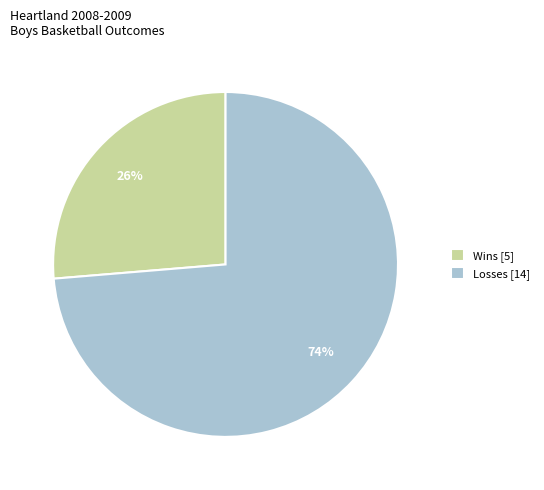

Combined, do Wins [5] and Losses [14] account for over 50%?

Yes